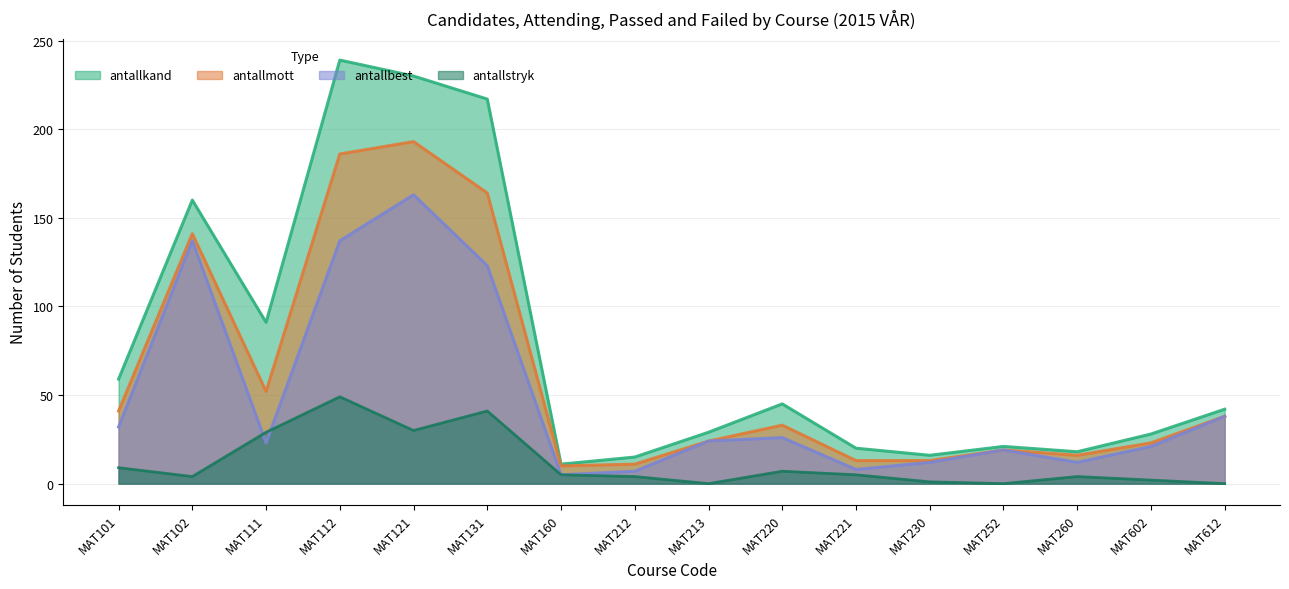

What is the greatest value displayed?

239